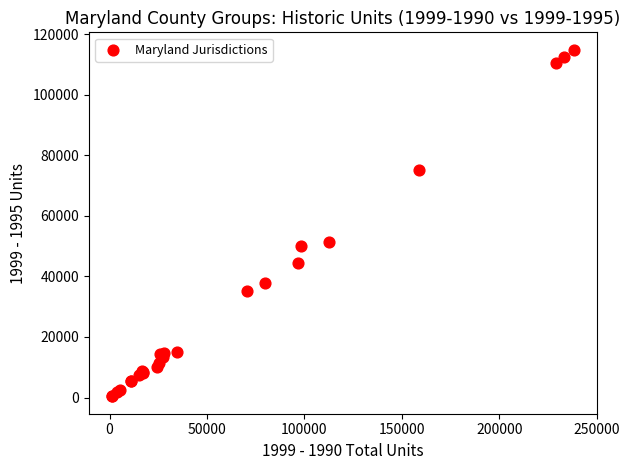

What Y value in the scatter plot is closest to 57608?

51351